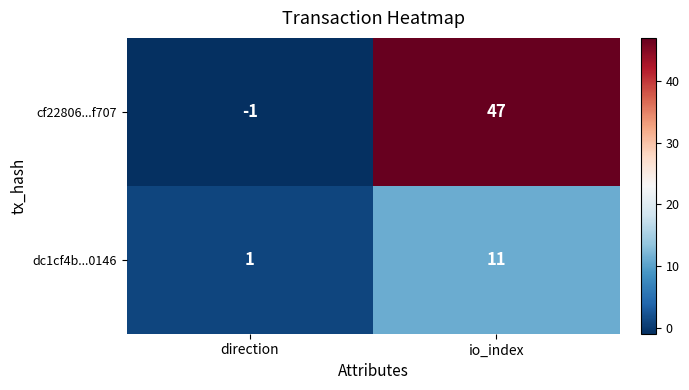

At direction, list the series in order from largest to smallest.

dc1cf4b...0146, cf22806...f707